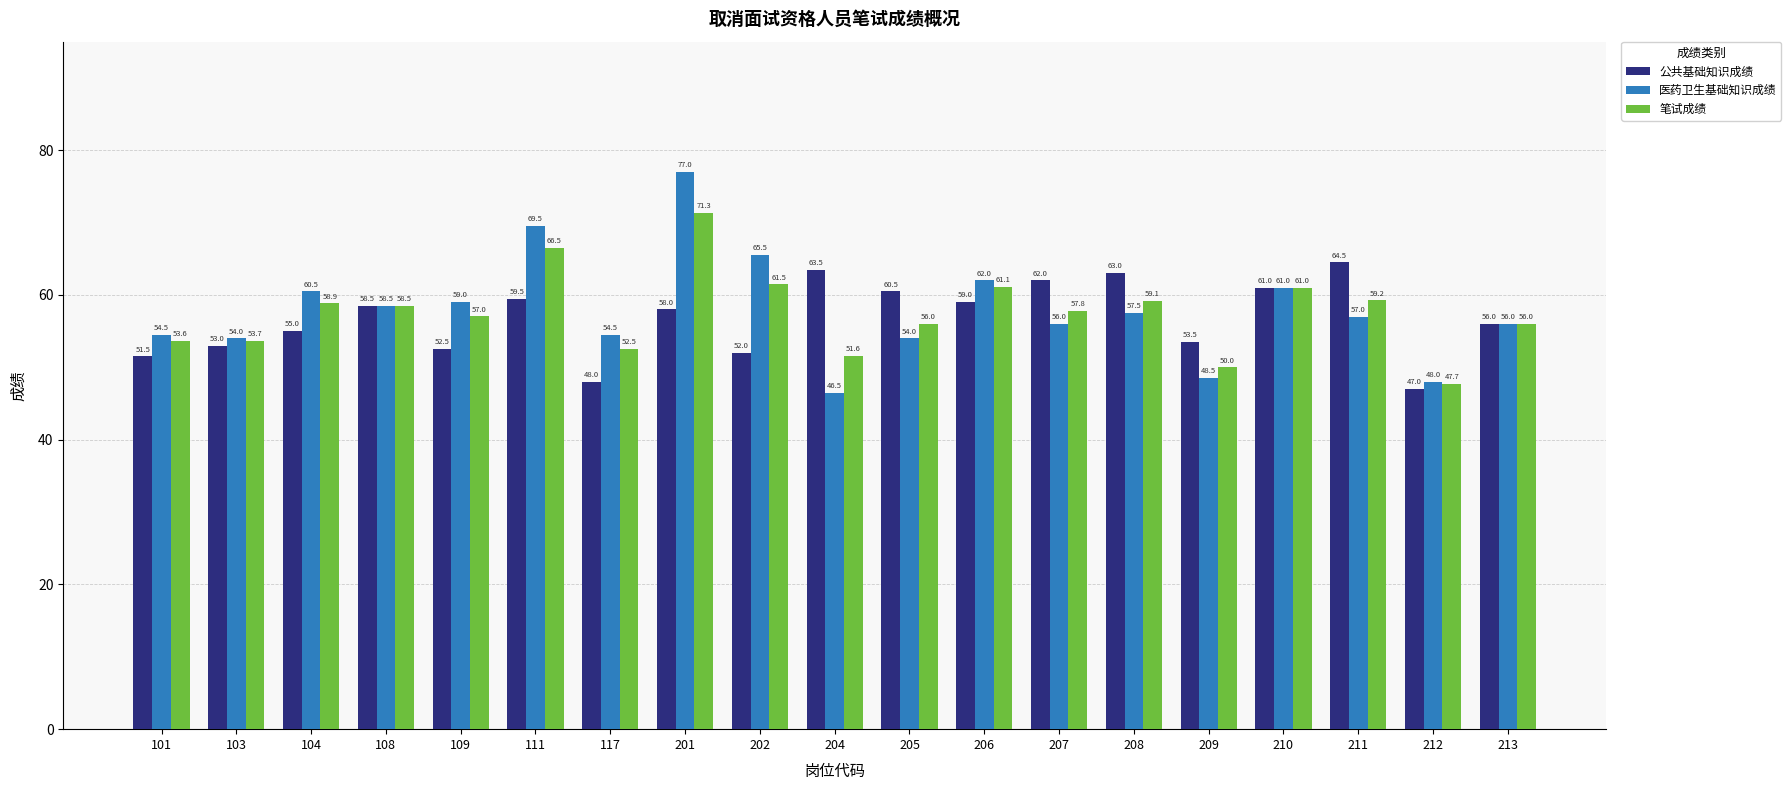

The value of 公共基础知识成绩 at 205 is 90.2. True or false?

False